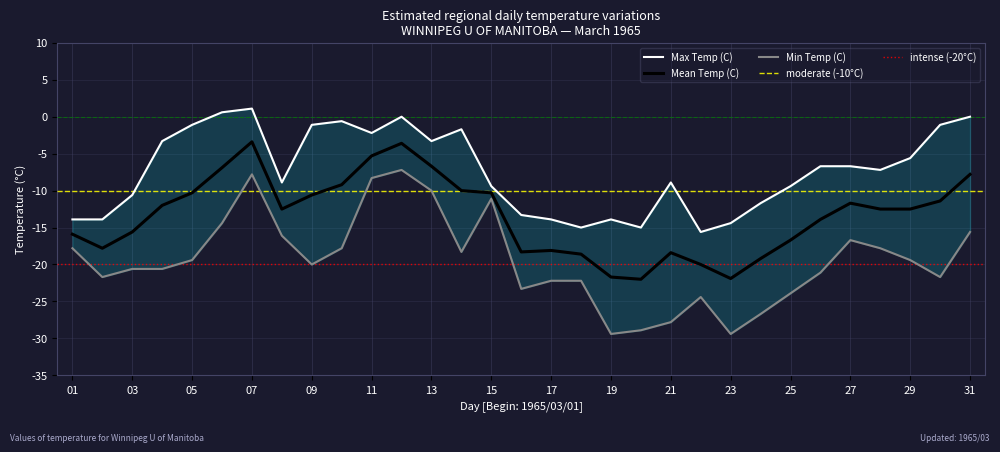

What is the smallest value displayed?

-29.4